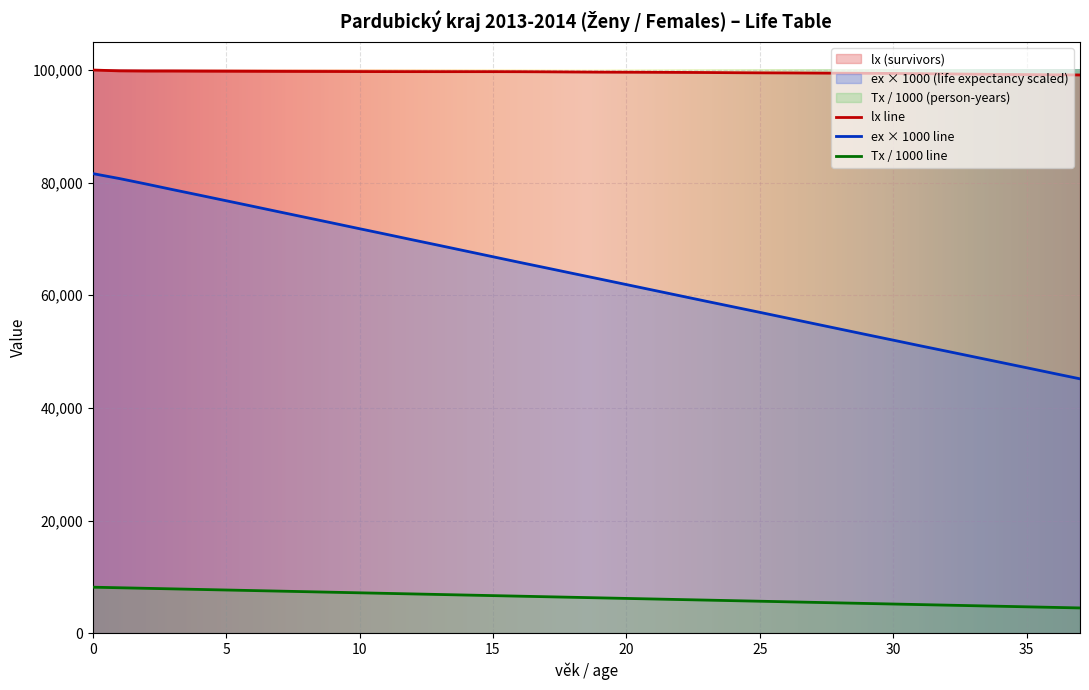

Is the value of Tx at 24 greater than the value of ex at 7?

No